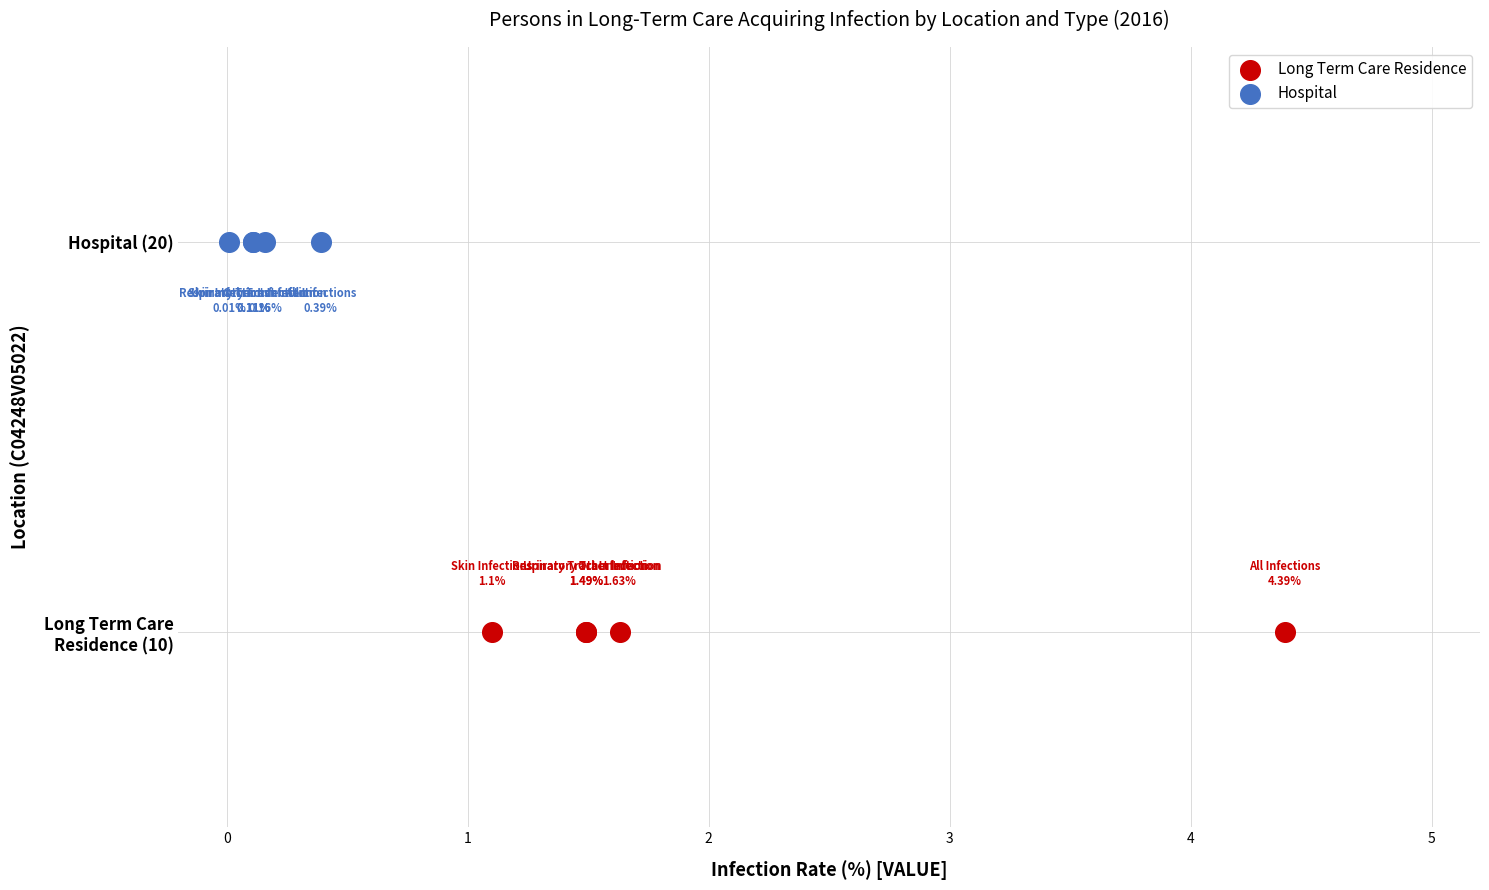

Which series contains the lowest Y value?

Long Term Care Residence